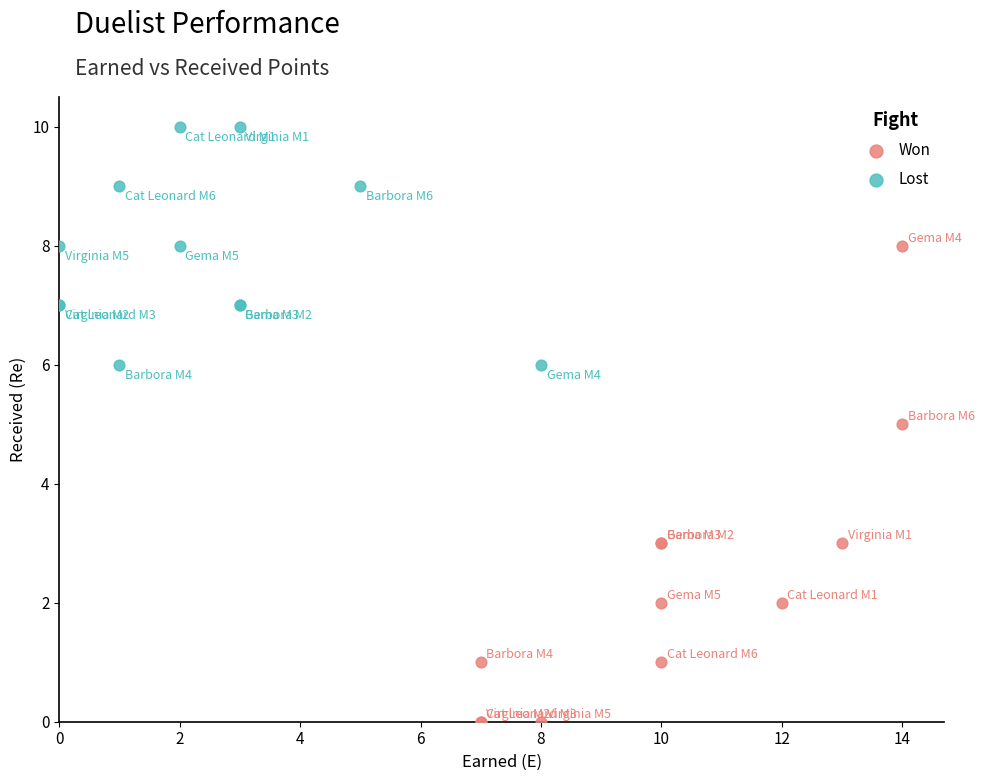

Which series contains the highest Y value?

Lost